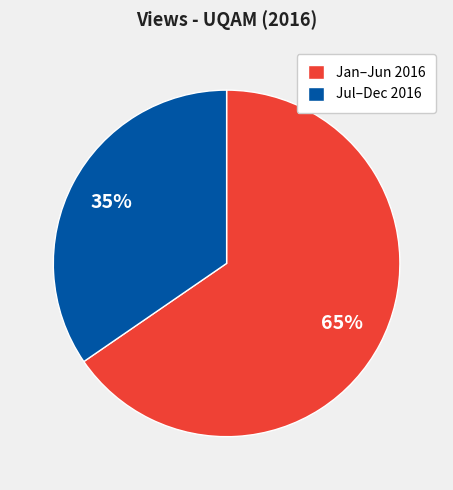

Combined, do Jul–Dec 2016 and Jan–Jun 2016 account for over 50%?

Yes